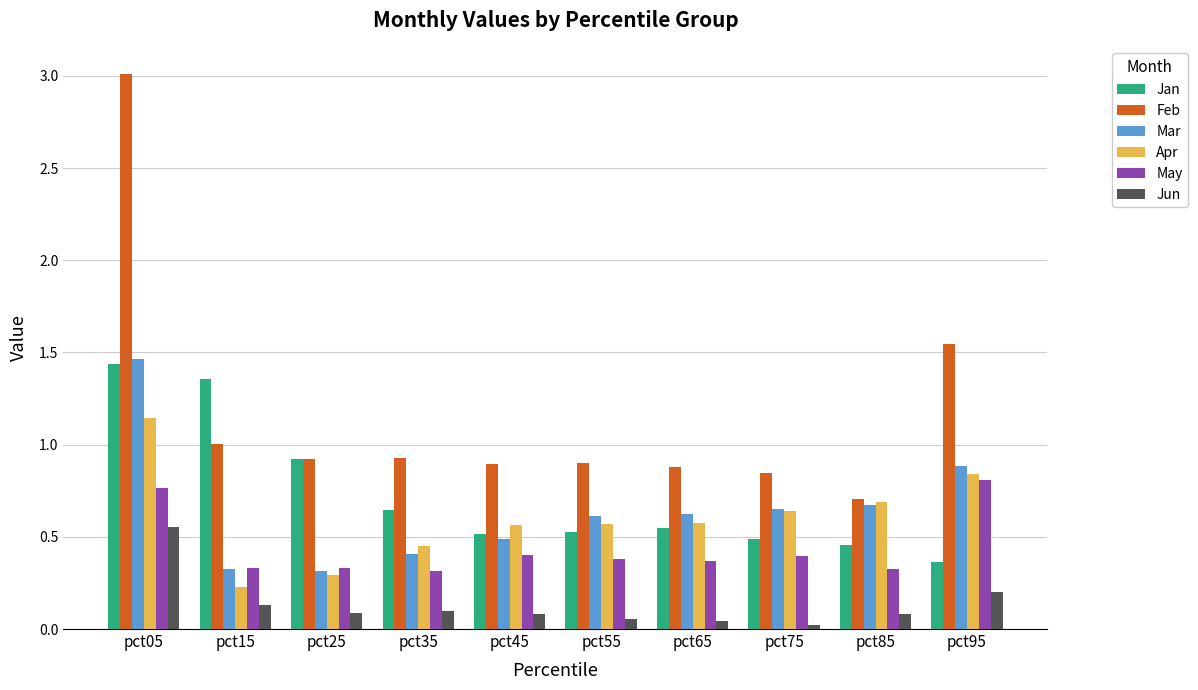

At how many categories does at least one series exceed 2?

1